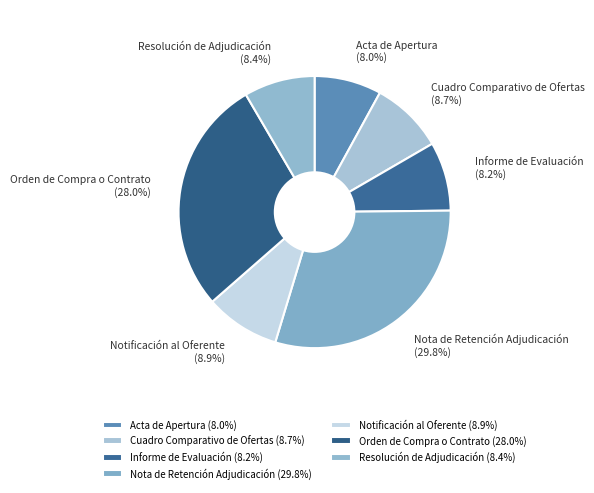

How many slices are in this pie chart?

7